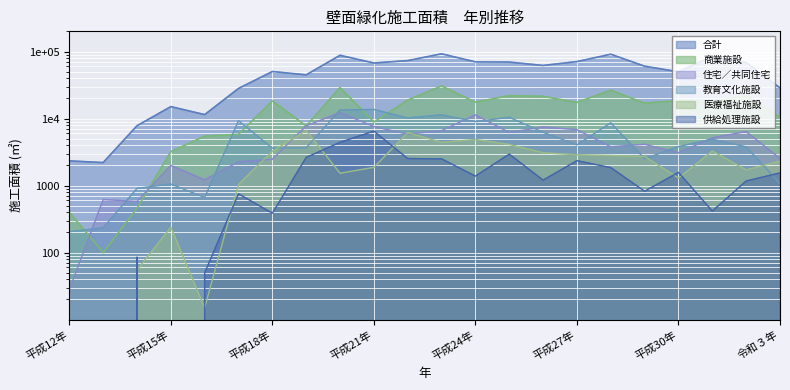

What is the difference between the second highest and second lowest values in the 医療福祉施設 series?

6158.0